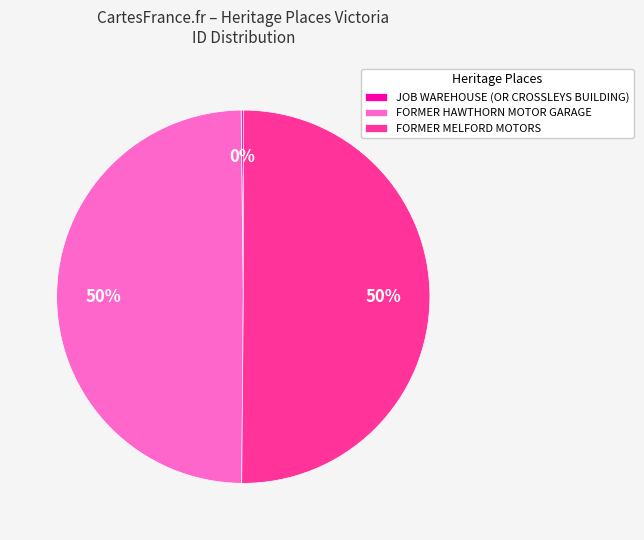

To the nearest percent, what is the difference between the largest and smallest slice percentages?

50%